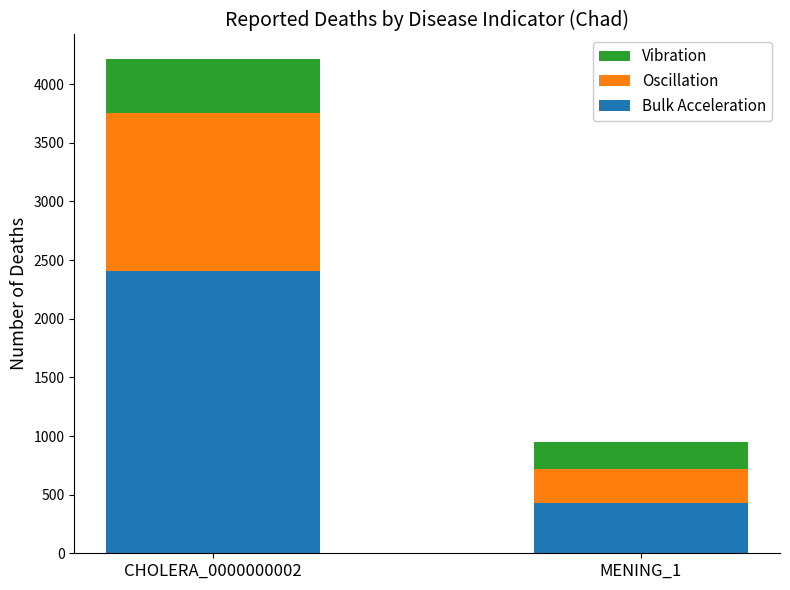

Reading left to right, list the values for the Bulk Acceleration series.

2411	432